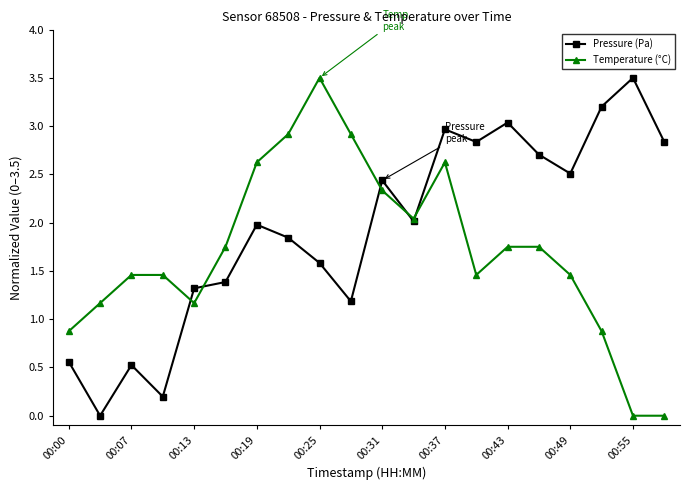

At how many categories does at least one series exceed 1?

19